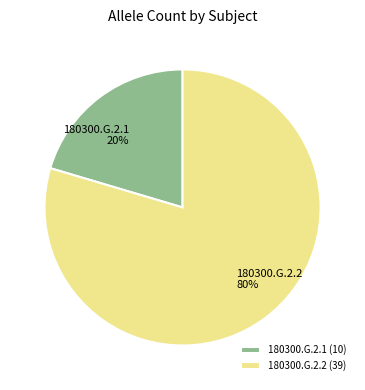

The 180300.G.2.2 slice represents 80% of the pie. True or false?

True